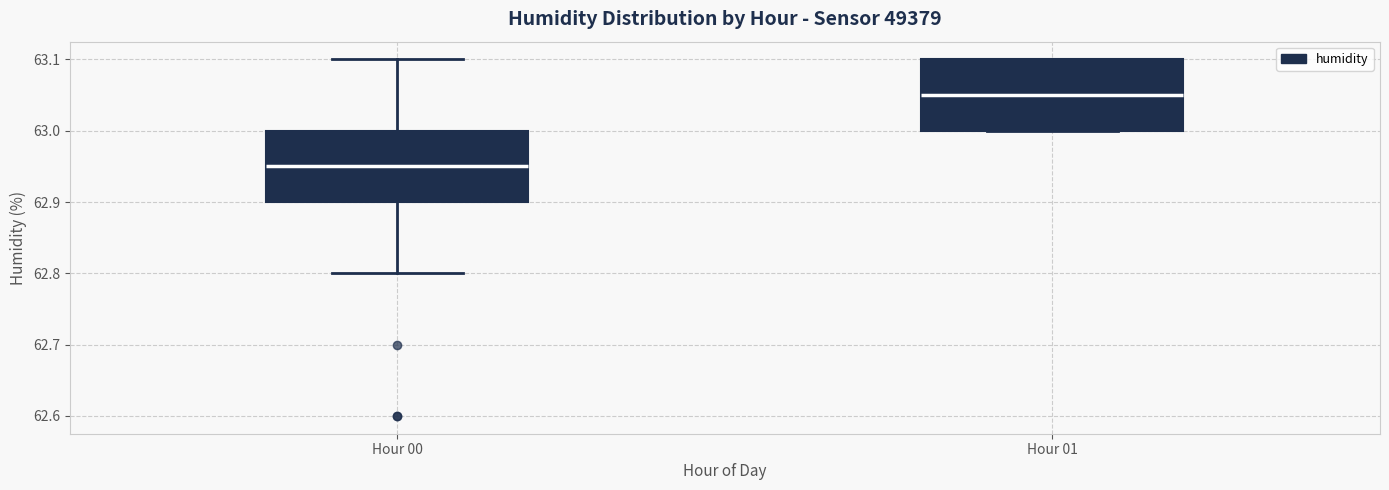

Reading left to right, transcribe this box plot: for each box, give where its median line is, the range the box spans, and where its two whiskers end, as read against the y-axis. The values are not printed on the chart, so give them approximately, as read against the axis.

Hour 00: median 62.95, box 62.90 to 63.00, whiskers 62.80 to 63.10
Hour 01: median 63.05, box 63.00 to 63.10, whiskers 63.00 to 63.10